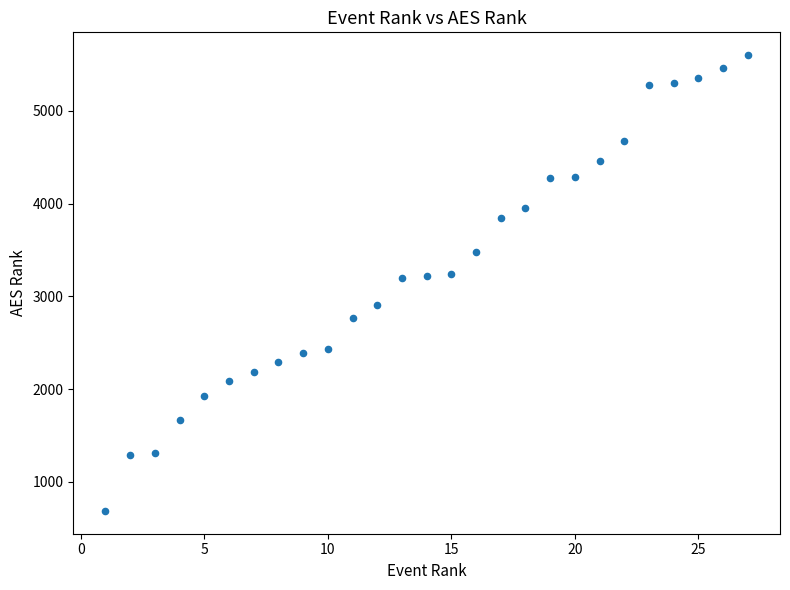

What is the range of X values (max minus min)?

26